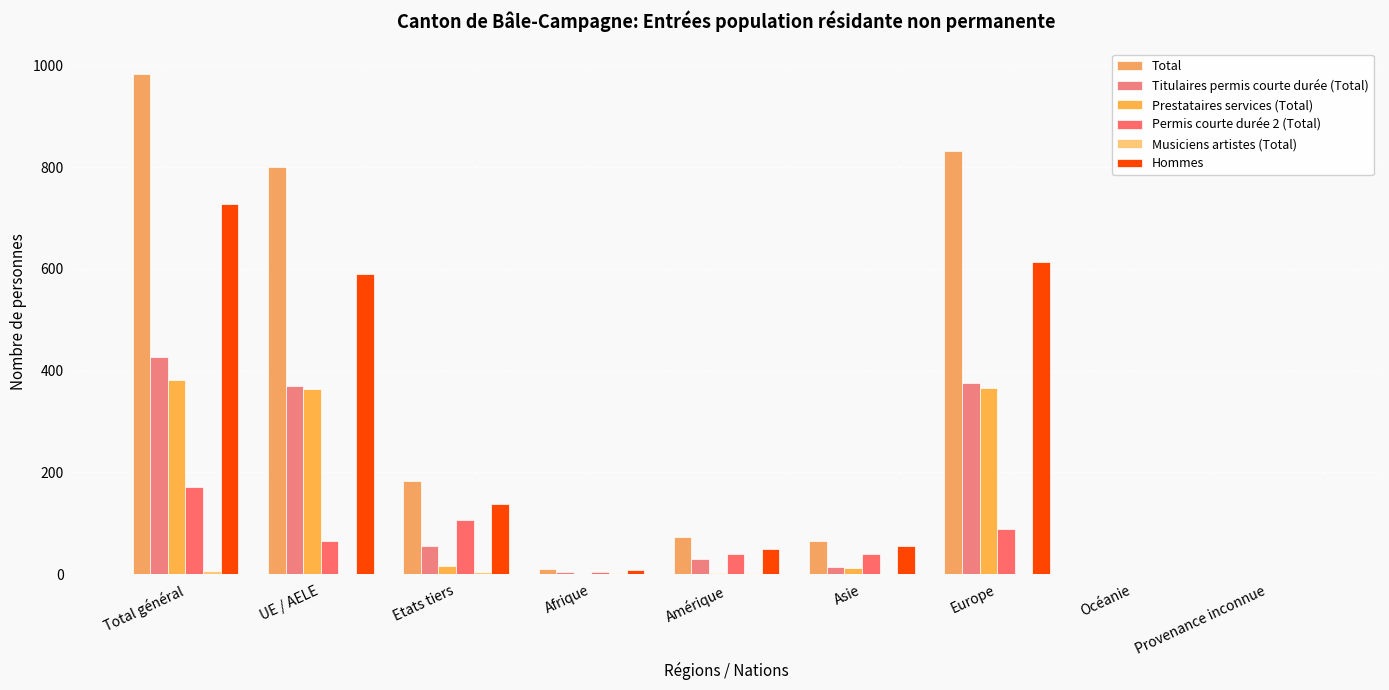

Which series changed the most between Etats tiers and Amérique?

Total